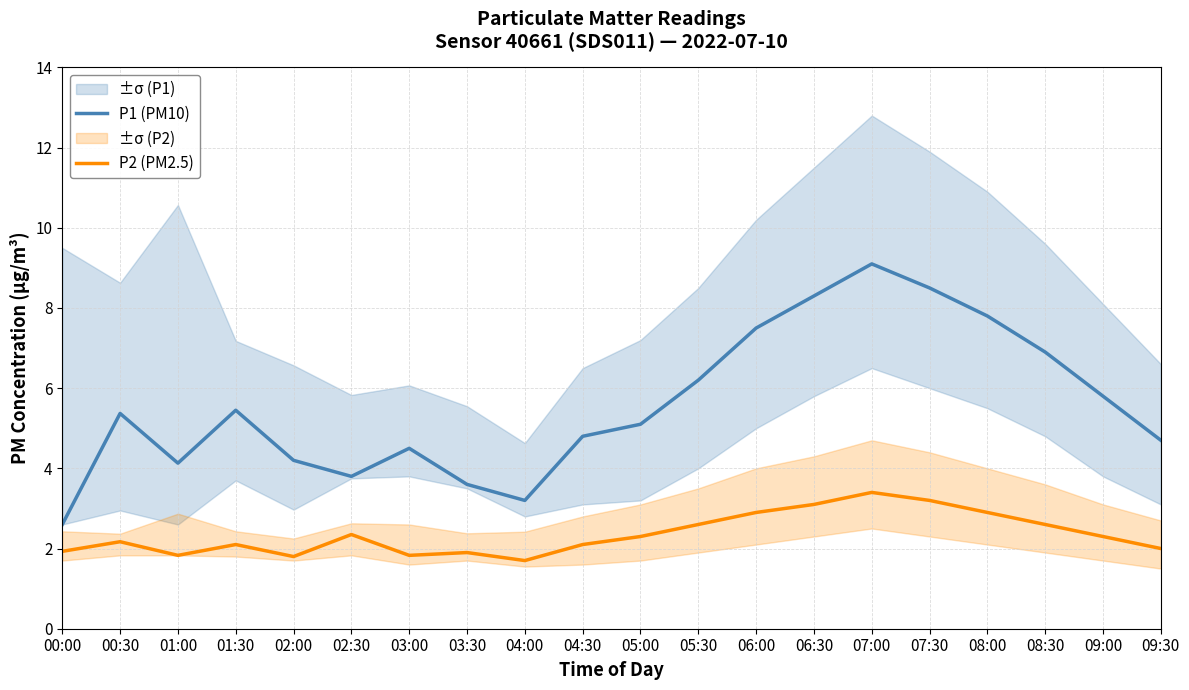

True or false: P2 (PM2.5) and P1 (PM10) cross at least once.

False